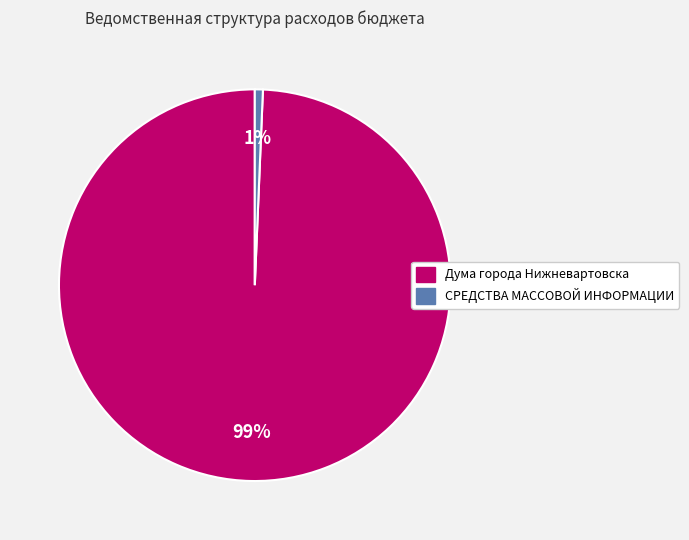

How many slices are in this pie chart?

2